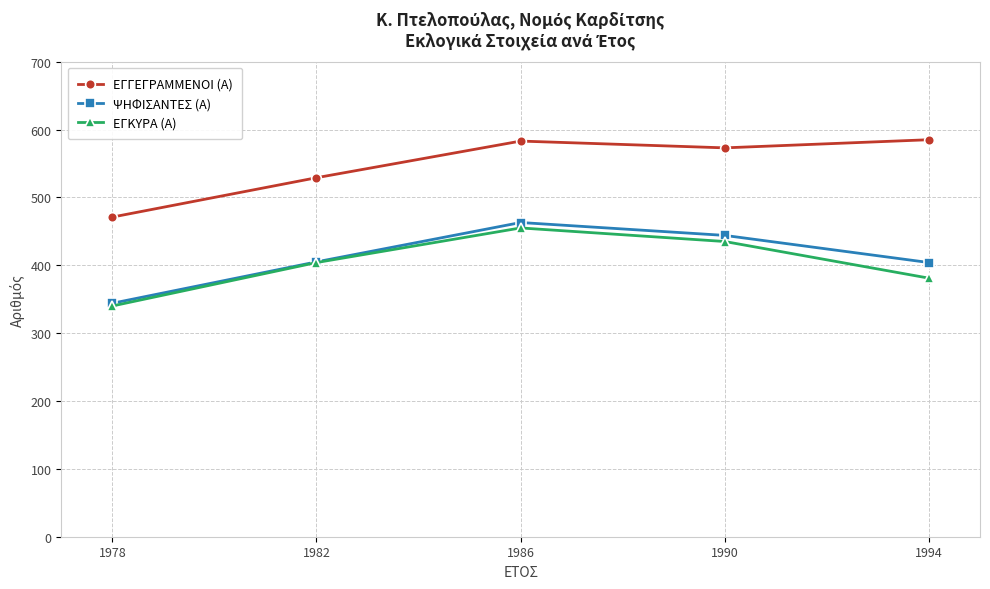

True or false: ΕΓΓΕΓΡΑΜΜΕΝΟΙ (Α) and ΨΗΦΙΣΑΝΤΕΣ (Α) intersect in this chart.

False